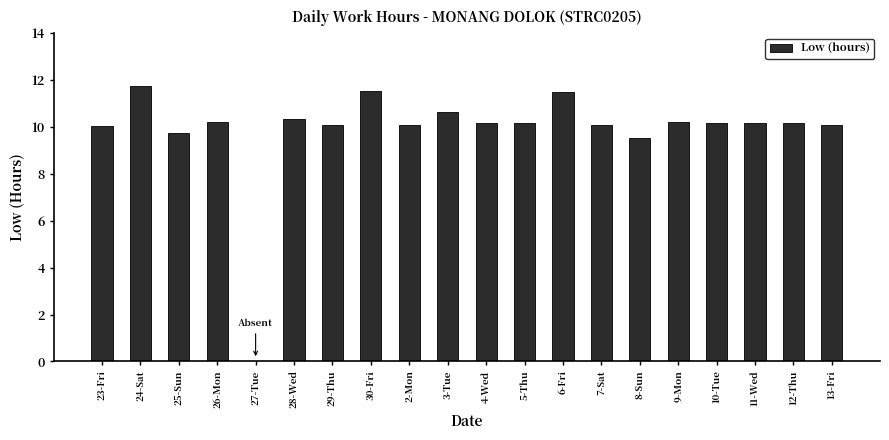

What is the ratio of the value at 9-Mon to the value at 2-Mon?

1.0